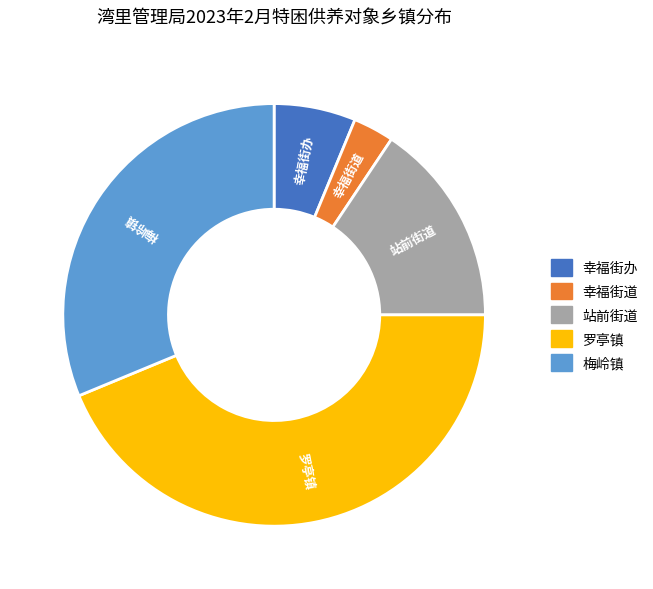

Do 站前街道 and 幸福街道 together represent more than half of the pie?

No